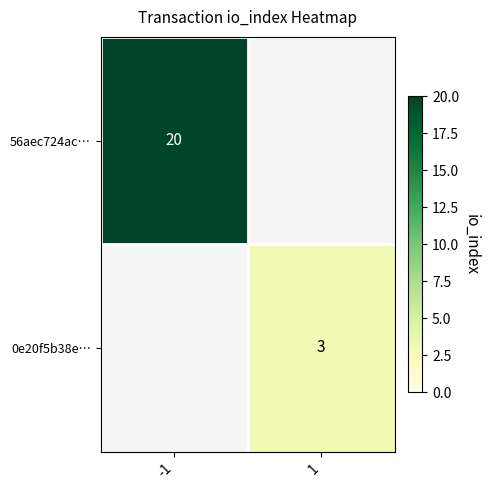

What is the smallest value displayed?

3.0